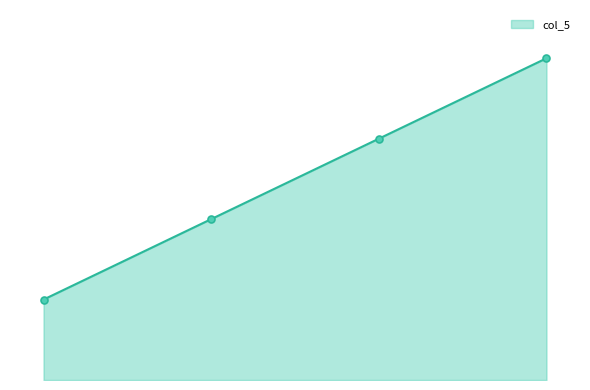

True or false: there are more than 2 points higher than both neighbors.

False